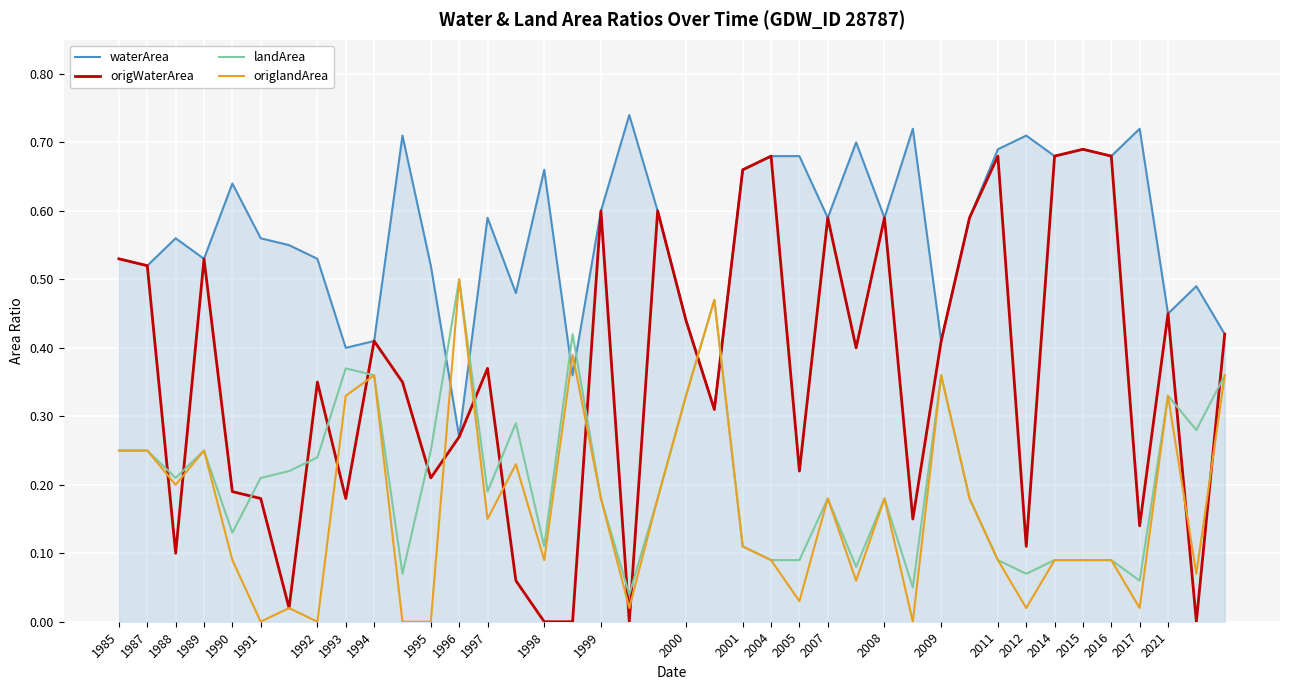

Which series has the largest total across all categories?

waterArea